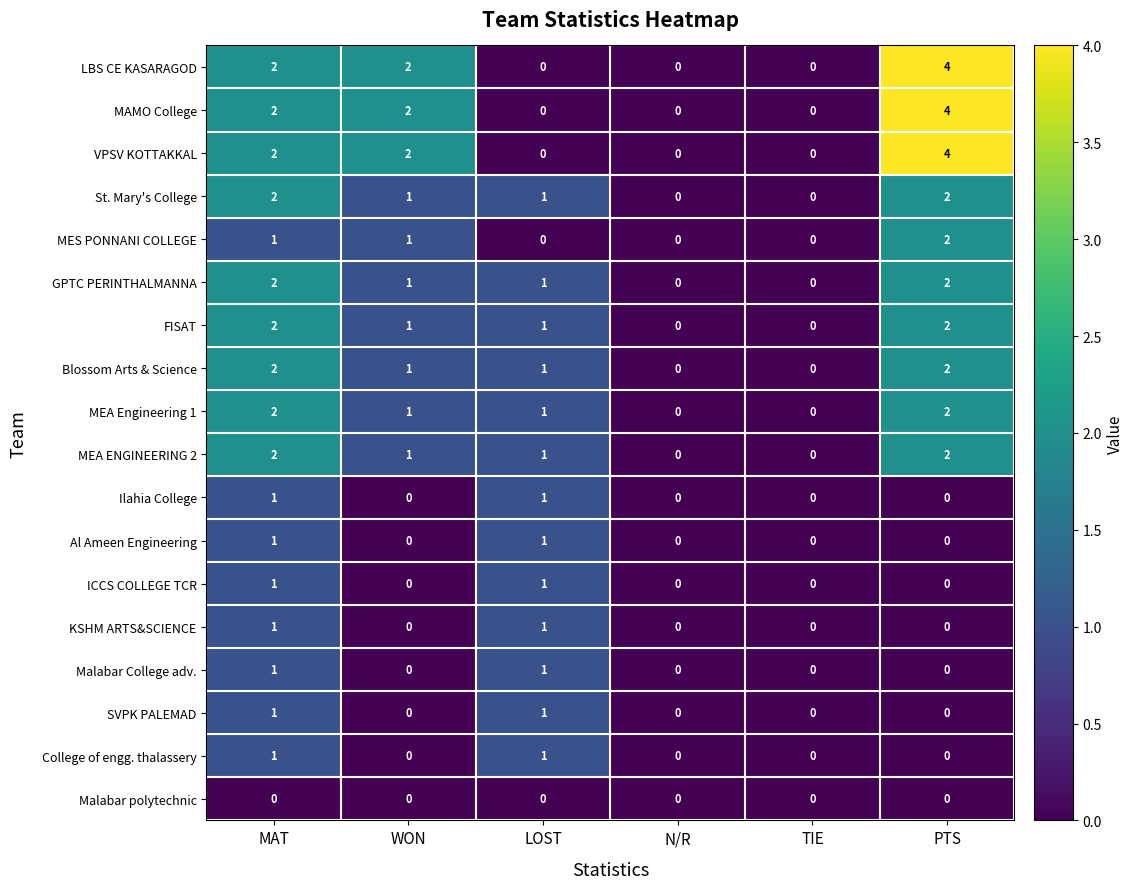

What is the sum of all LBS CE KASARAGOD values?

8